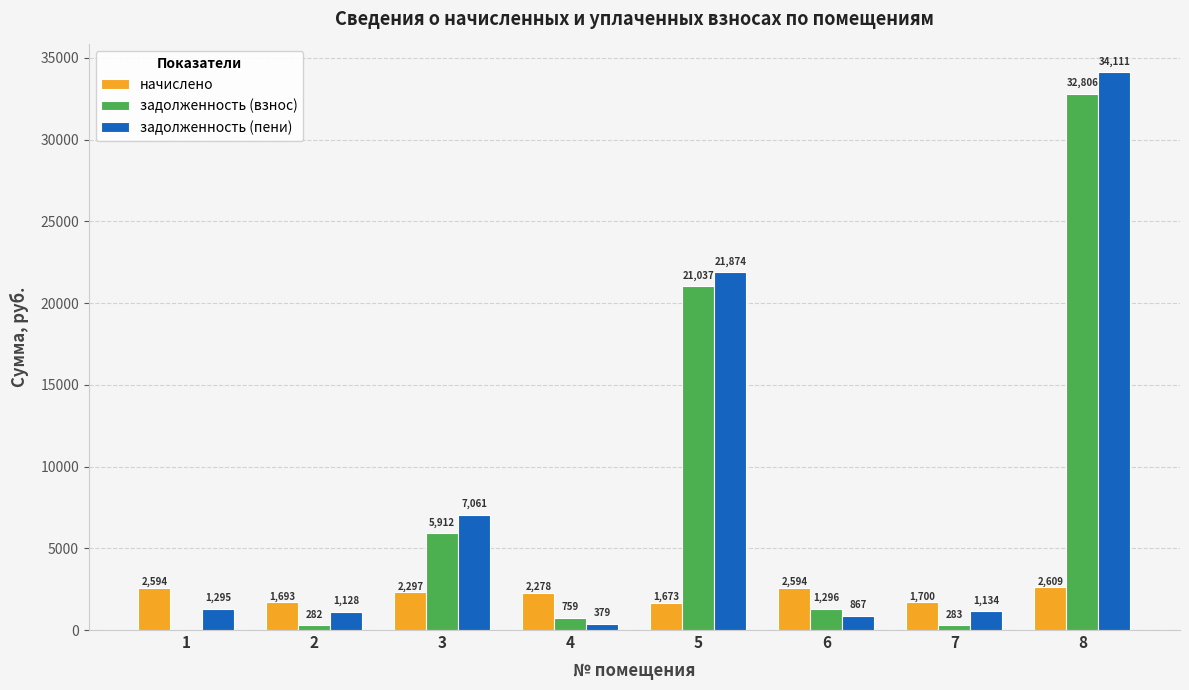

What is the highest value of the начислено series?

2609.1